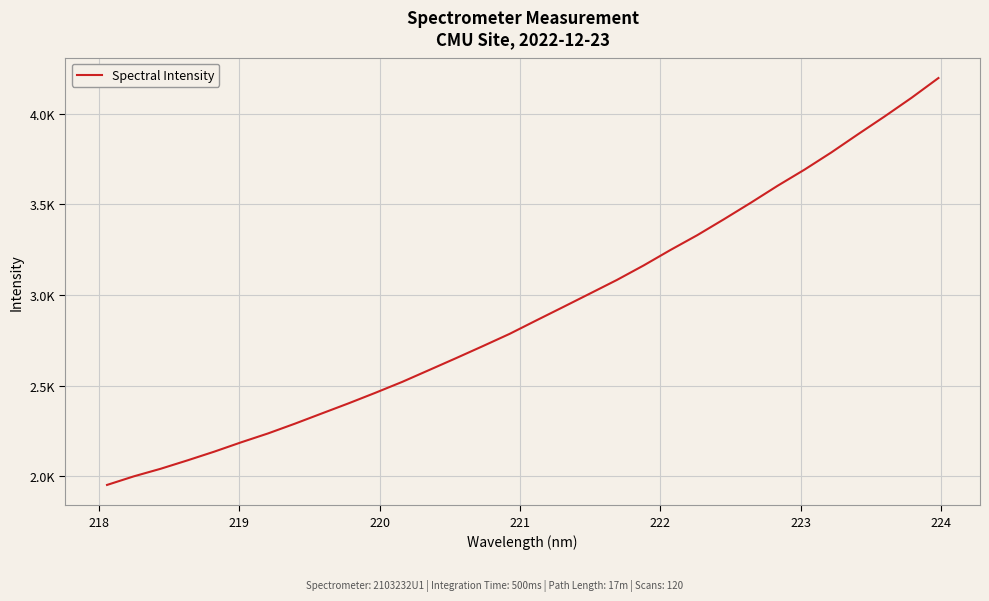

What is the difference between the maximum and minimum values?

2244.0